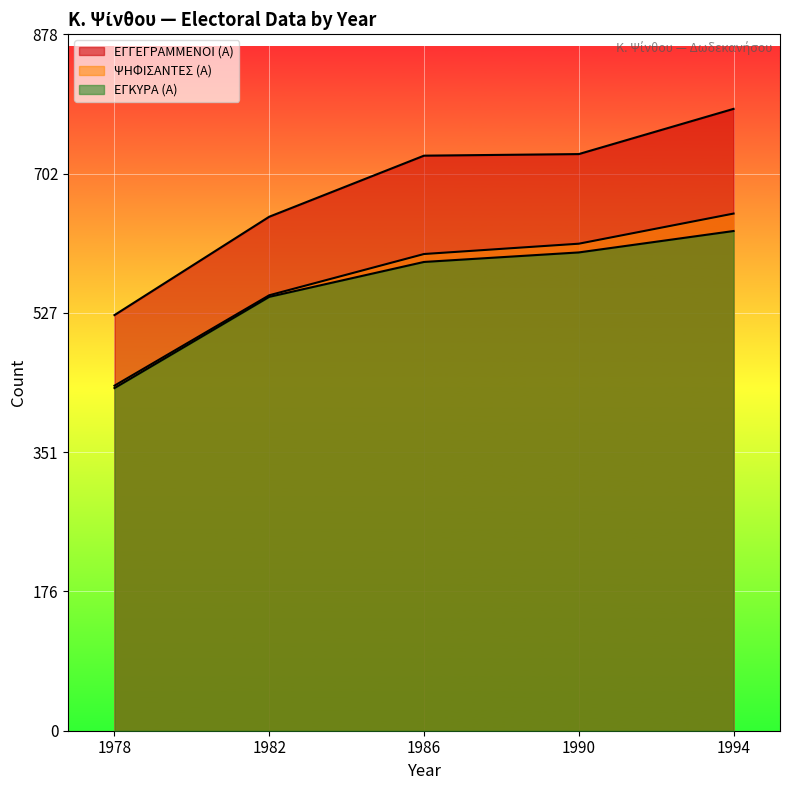

The ΕΓΓΕΓΡΑΜΜΕΝΟΙ (Α) series shows 524 at 1978. True or false?

True